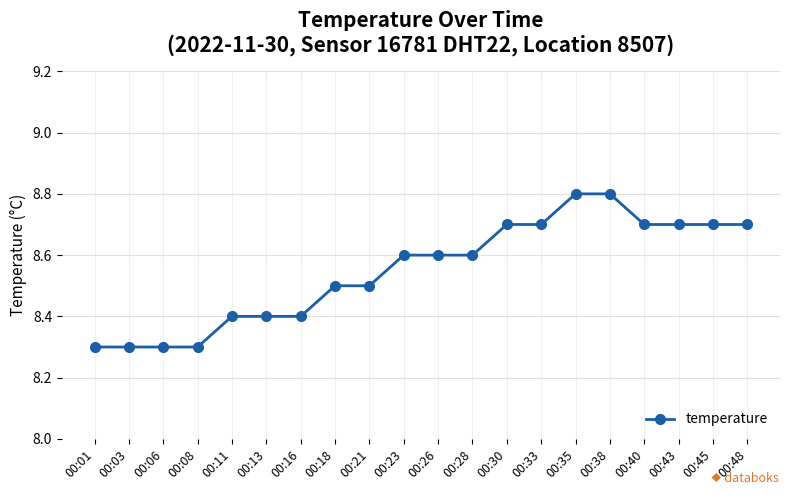

Reading left to right, list all the values displayed in this chart.

8.3	8.3	8.3	8.3	8.4	8.4	8.4	8.5	8.5	8.6	8.6	8.6	8.7	8.7	8.8	8.8	8.7	8.7	8.7	8.7